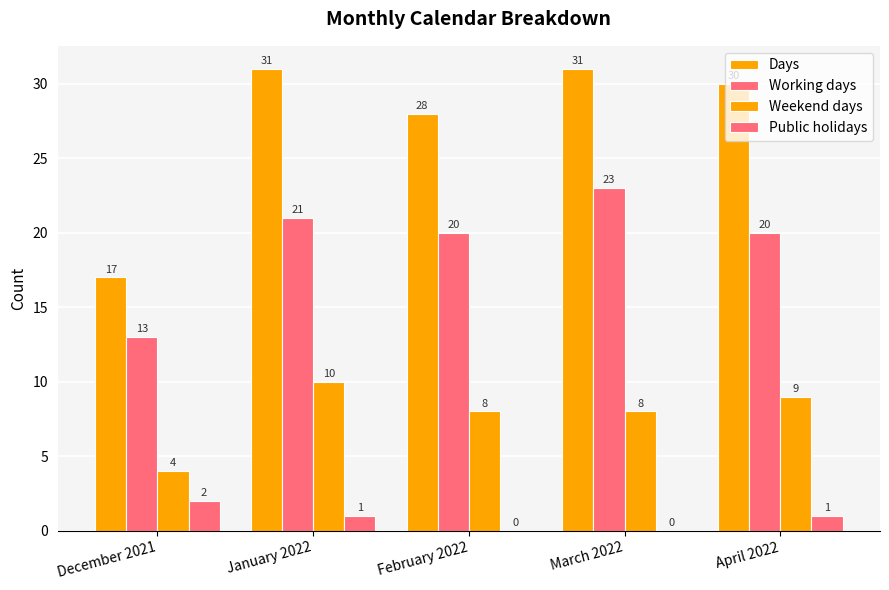

How many groups of bars are there?

5